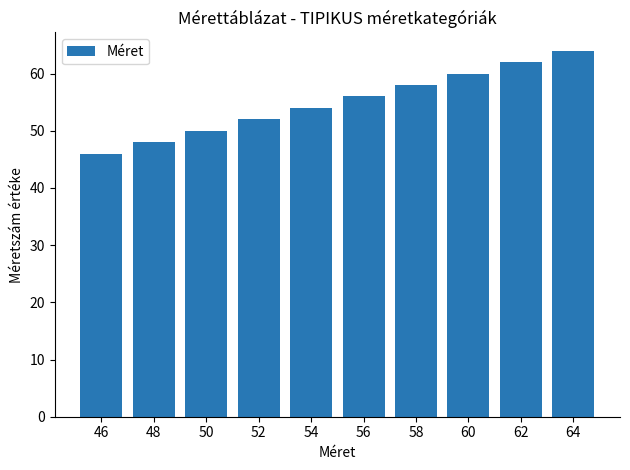

Count the number of categories in the chart.

10